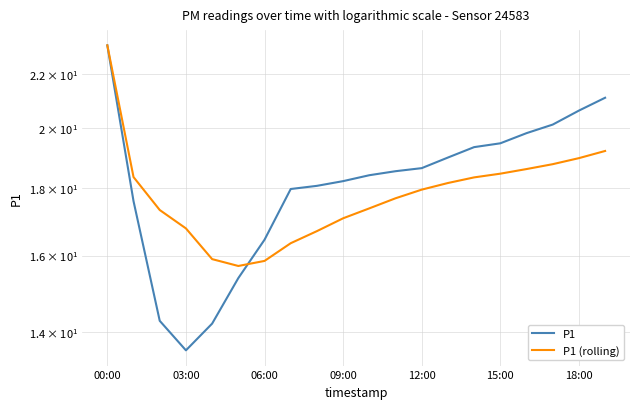

In P1, how many points are lower than both neighbors (excluding endpoints)?

1